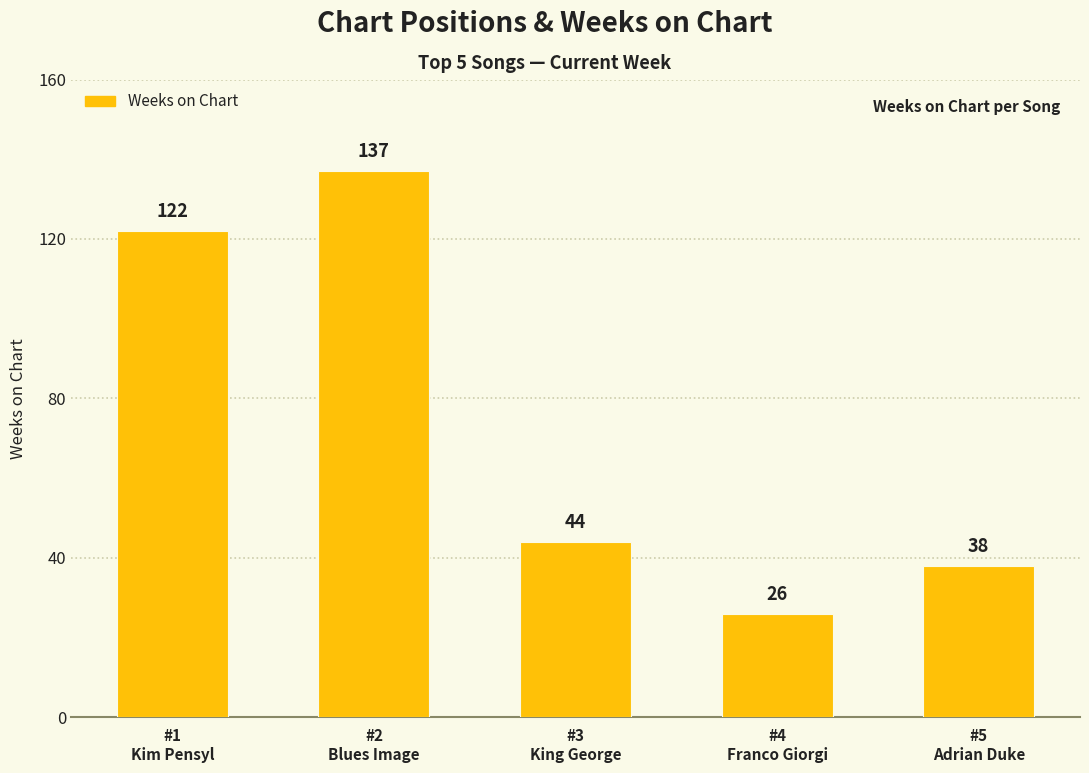

List the labels in order of value, smallest first.

#4
Franco Giorgi, #5
Adrian Duke, #3
King George, #1
Kim Pensyl, #2
Blues Image